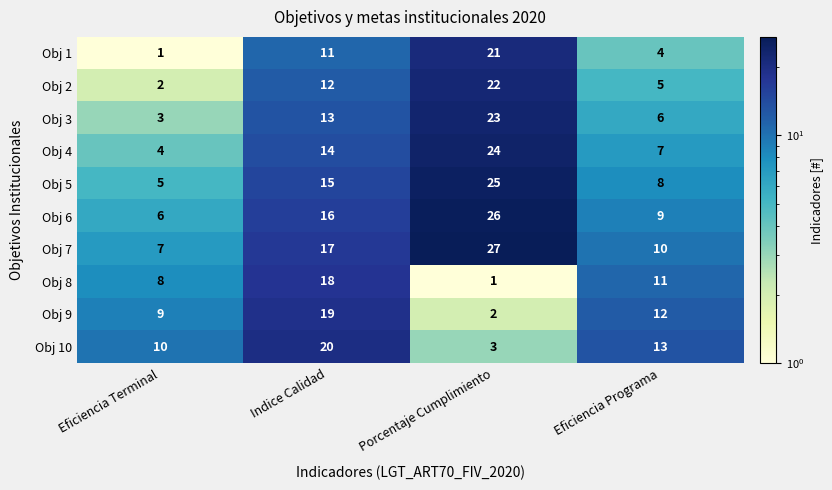

What is the greatest value displayed?

27